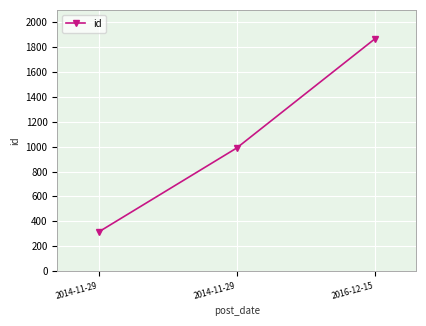

What is the difference between the values at 2014-11-29 and 2016-12-15?

877